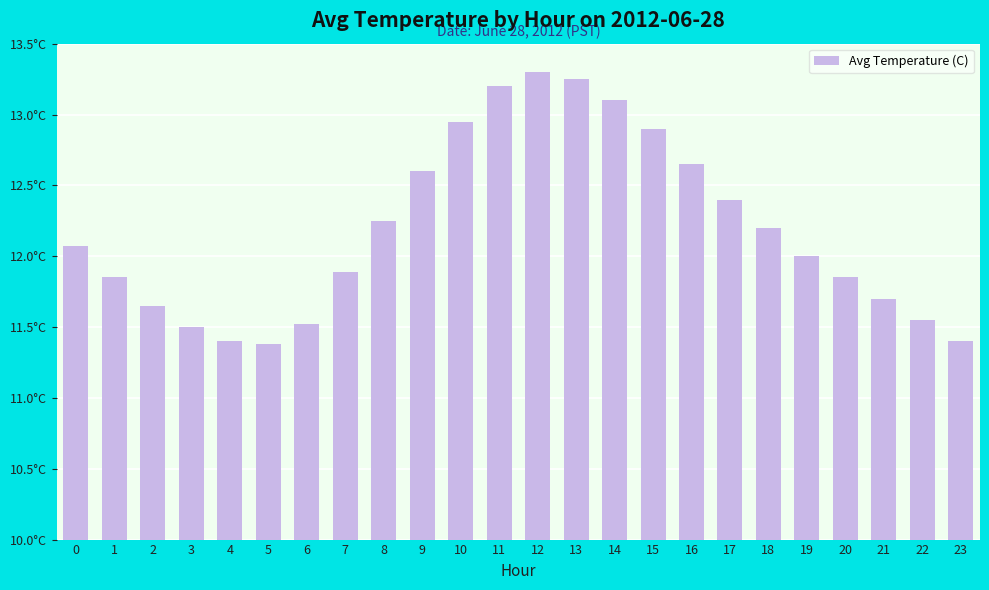

At which category does the chart reach its minimum across all series?

5